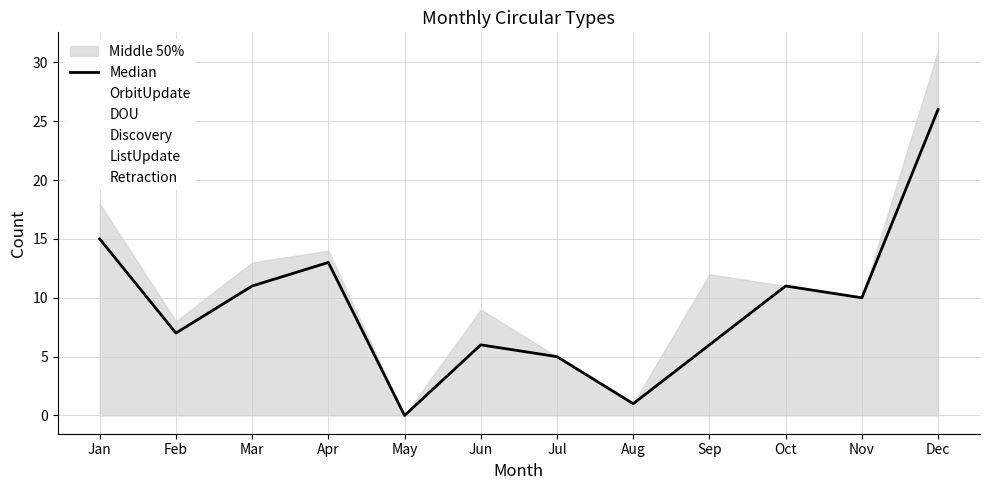

Reading left to right, list all the values displayed in this chart.

Median: Jan=15	Feb=7	Mar=11	Apr=13	May=0	Jun=6	Jul=5	Aug=1	Sep=6	Oct=11	Nov=10	Dec=26
OrbitUpdate: Jan=1	Feb=1	Mar=0	Apr=1	May=0	Jun=0	Jul=0	Aug=0	Sep=2	Oct=0	Nov=0	Dec=5
DOU: Jan=2	Feb=0	Mar=2	Apr=0	May=0	Jun=3	Jul=0	Aug=0	Sep=4	Oct=0	Nov=0	Dec=0
Discovery: Jan=0	Feb=0	Mar=0	Apr=0	May=0	Jun=0	Jul=0	Aug=0	Sep=0	Oct=0	Nov=0	Dec=0
ListUpdate: Jan=0	Feb=0	Mar=0	Apr=0	May=0	Jun=0	Jul=0	Aug=0	Sep=0	Oct=0	Nov=0	Dec=0
Retraction: Jan=0	Feb=0	Mar=0	Apr=0	May=0	Jun=0	Jul=0	Aug=0	Sep=0	Oct=0	Nov=0	Dec=0